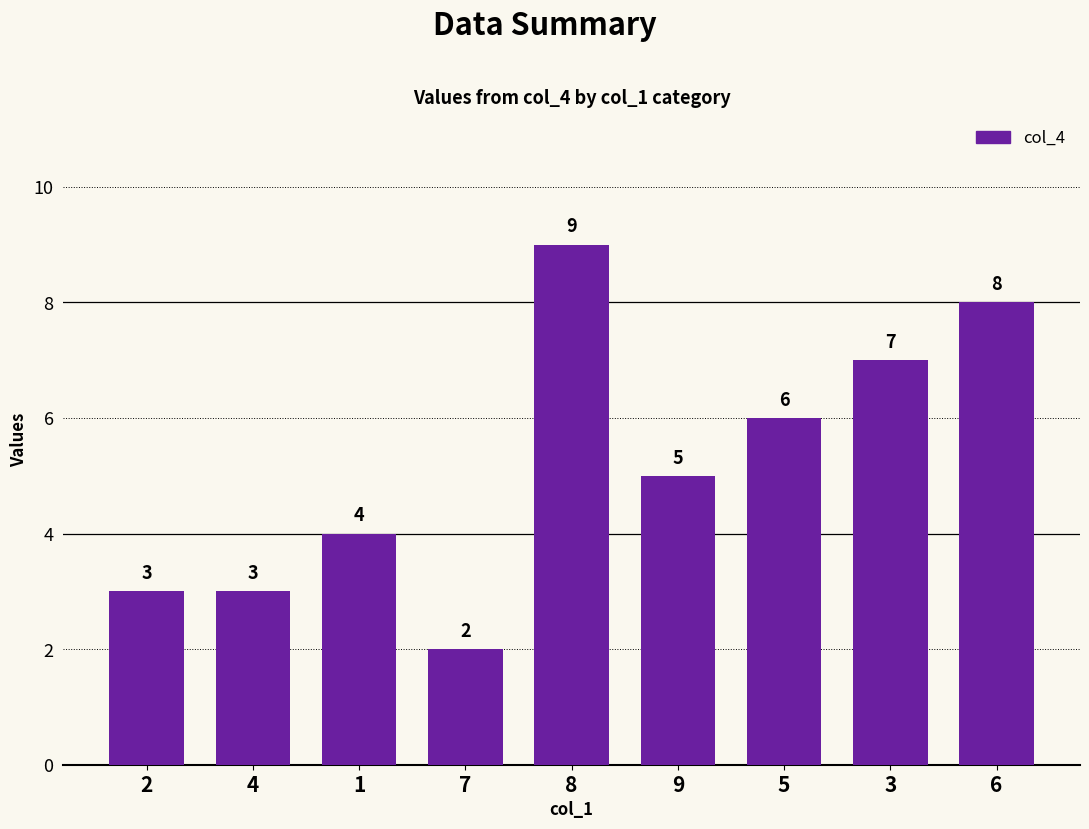

What is the minimum value shown in the chart?

2